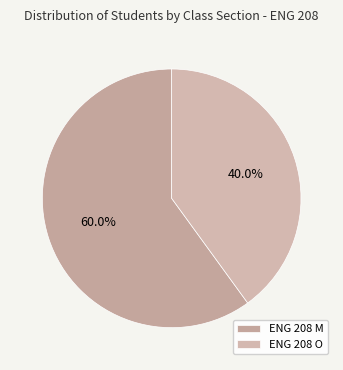

Rank the categories by value from lowest to highest.

ENG 208 O, ENG 208 M